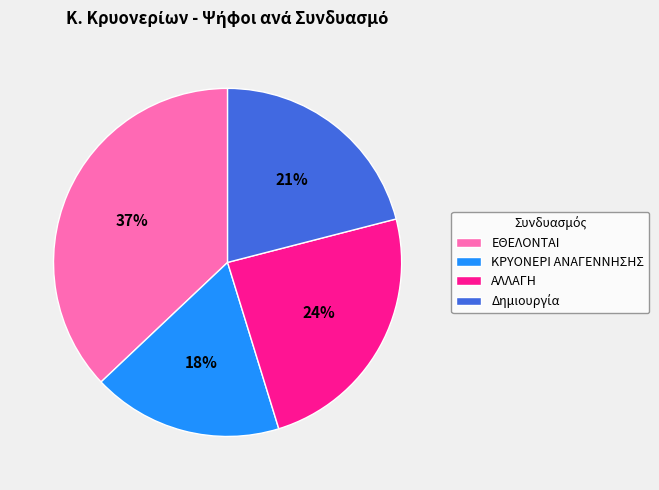

How many segments does this pie chart have?

4